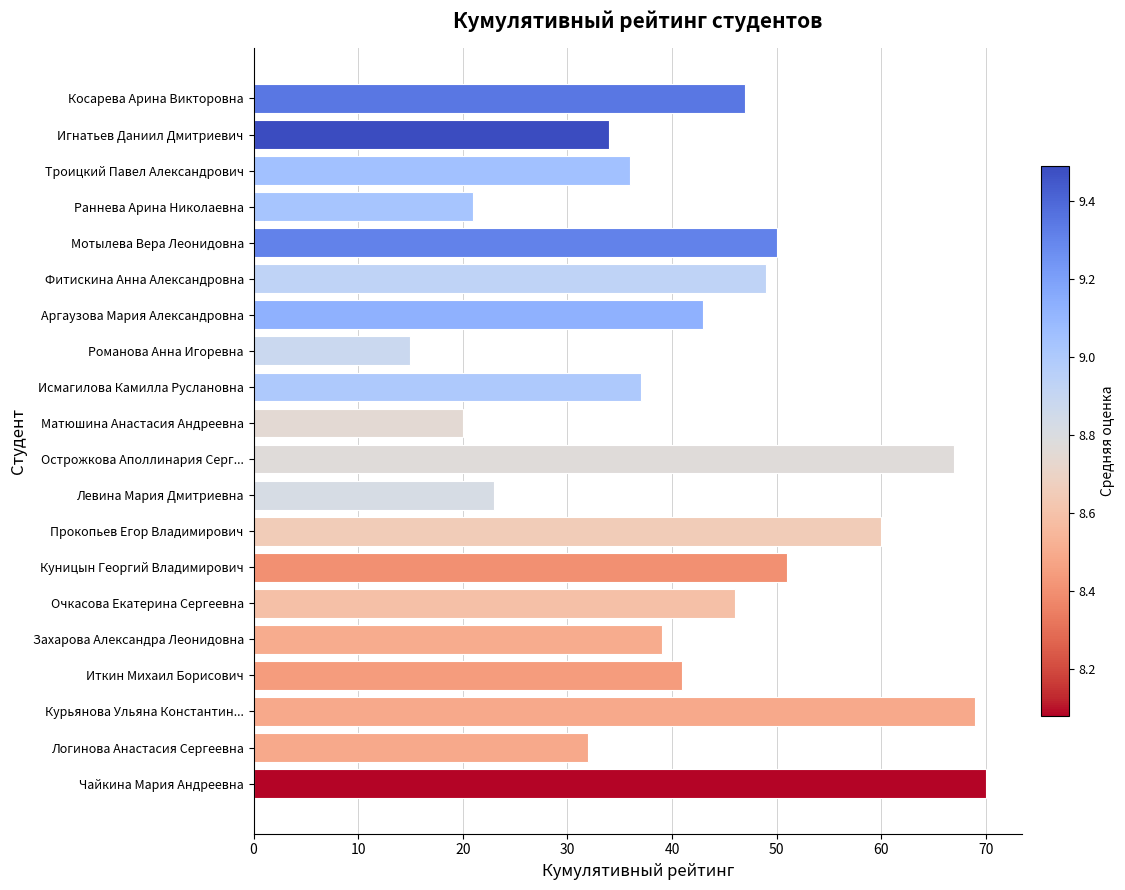

List the labels in order of value, largest first.

Чайкина Мария Андреевна, Курьянова Ульяна Константин..., Острожкова Аполлинария Серг..., Прокопьев Егор Владимирович, Куницын Георгий Владимирович, Мотылева Вера Леонидовна, Фитискина Анна Александровна, Косарева Арина Викторовна, Очкасова Екатерина Сергеевна, Аргаузова Мария Александровна, Иткин Михаил Борисович, Захарова Александра Леонидовна, Исмагилова Камилла Руслановна, Троицкий Павел Александрович, Игнатьев Даниил Дмитриевич, Логинова Анастасия Сергеевна, Левина Мария Дмитриевна, Раннева Арина Николаевна, Матюшина Анастасия Андреевна, Романова Анна Игоревна